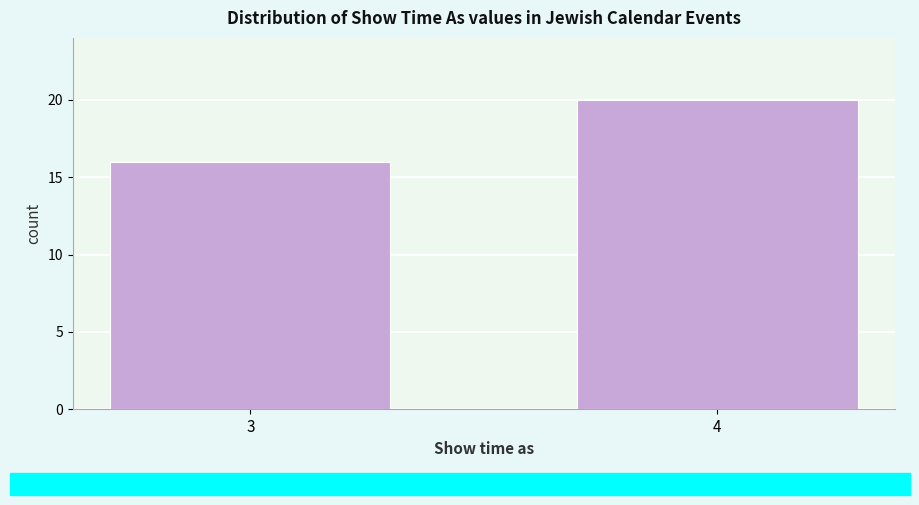

Reading left to right, transcribe all the data shown in this chart.

3=16	4=20